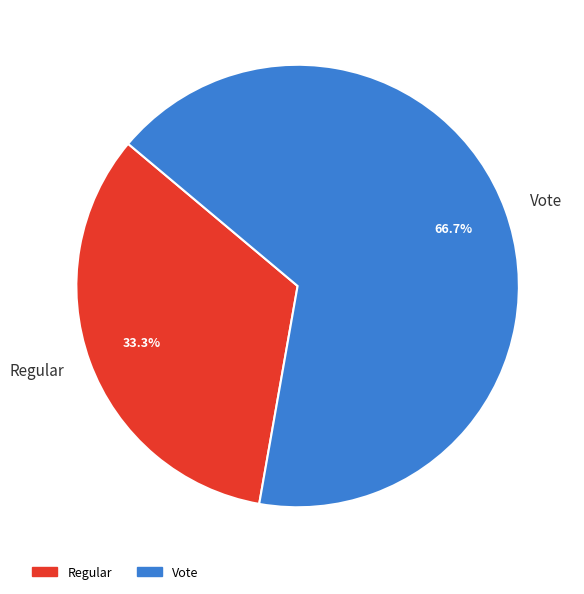

To the nearest percent, what portion does Vote represent?

67%